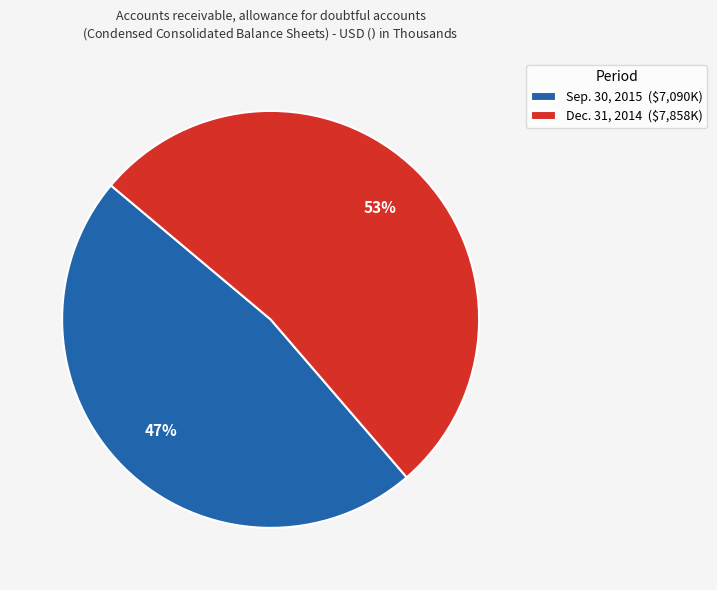

Is there any slice that represents more than half of the pie?

Yes